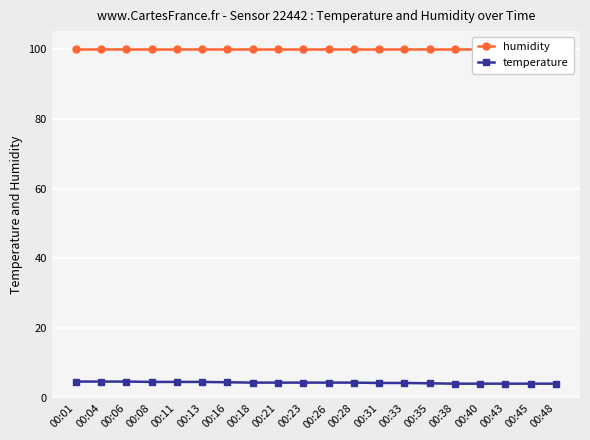

What is the average value of the humidity series?

99.9